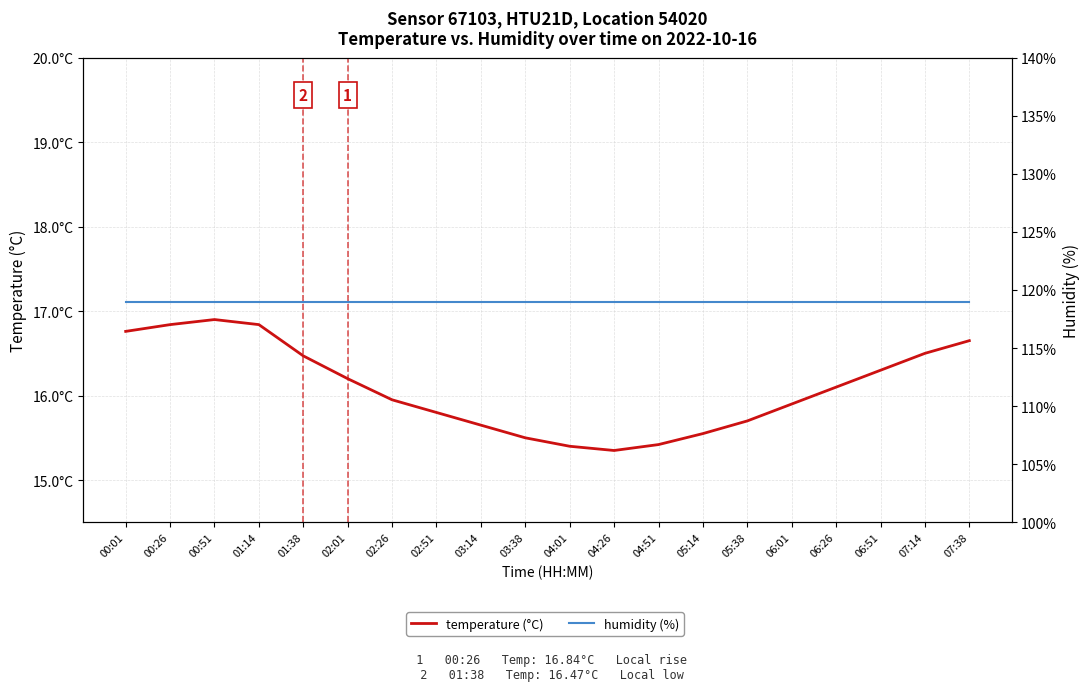

What is the label of the 13th point from the right?

02:51